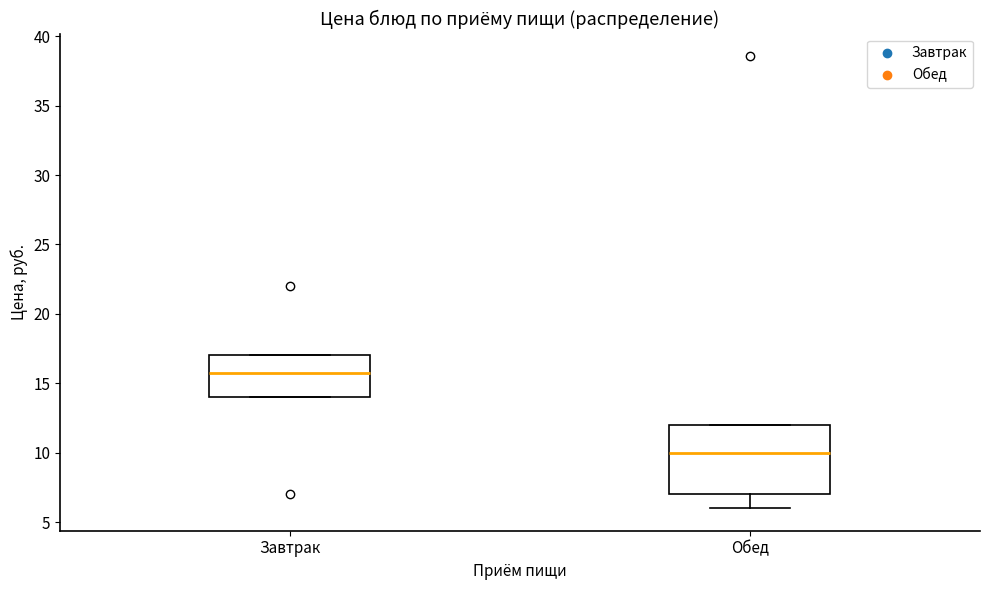

Which box has the lowest median line?

Обед